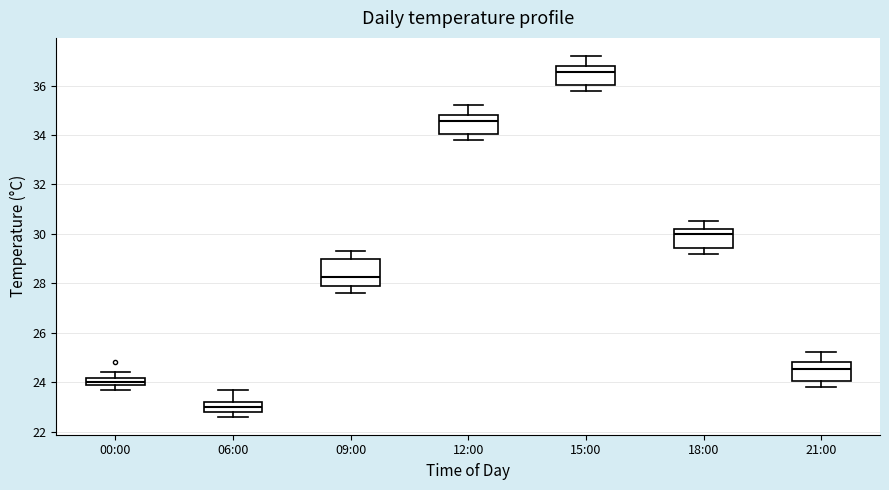

Which box has the lowest median line?

06:00